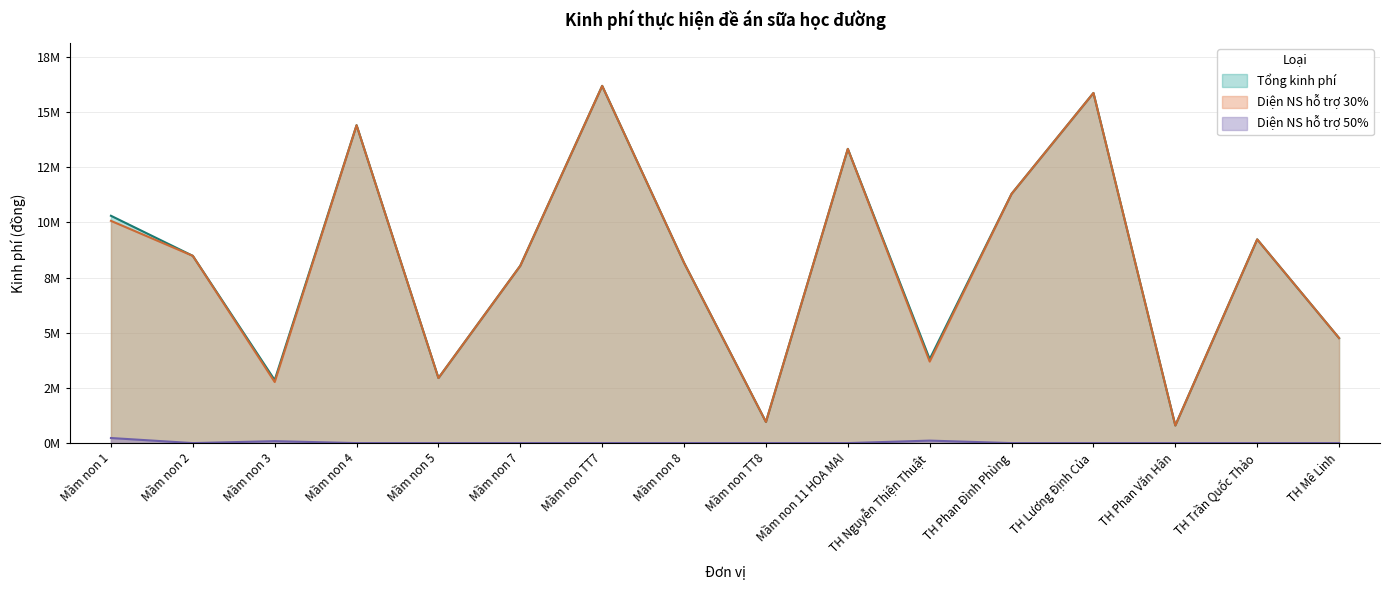

What is the value of the Diện NS hỗ trợ 50% point at the 3rd from the left?

87725